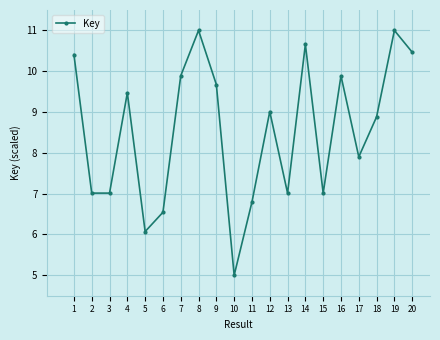

Does the chart display data point markers on the line(s)?

Yes